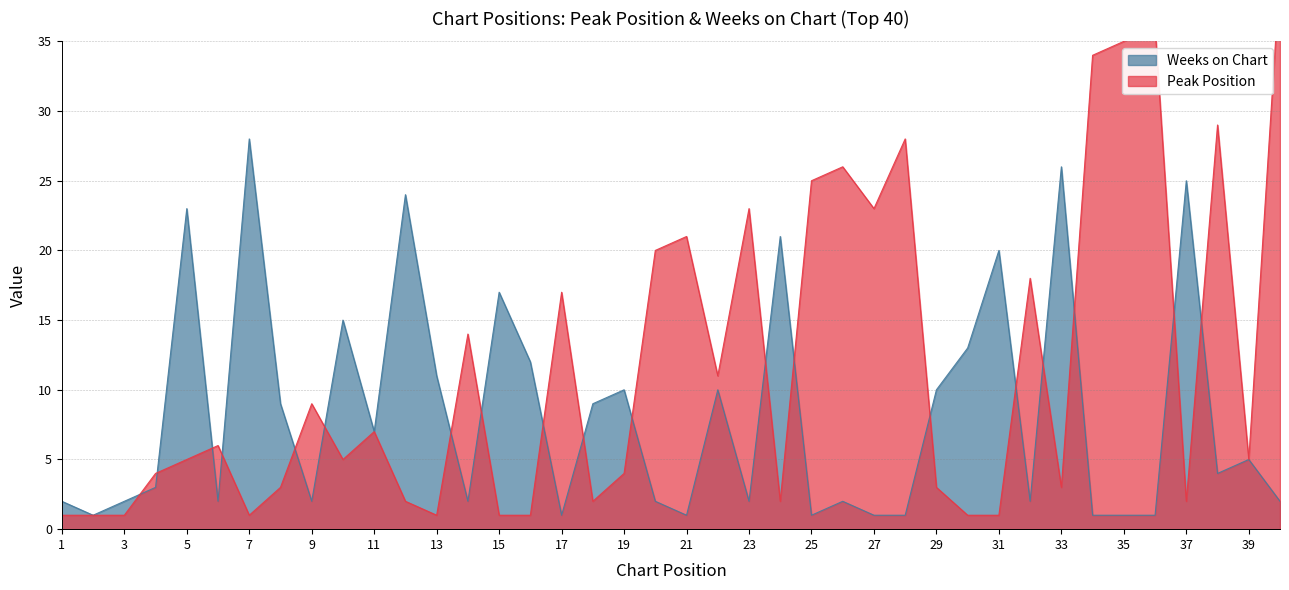

True or false: Peak Position has more than 1 interior local peaks.

True